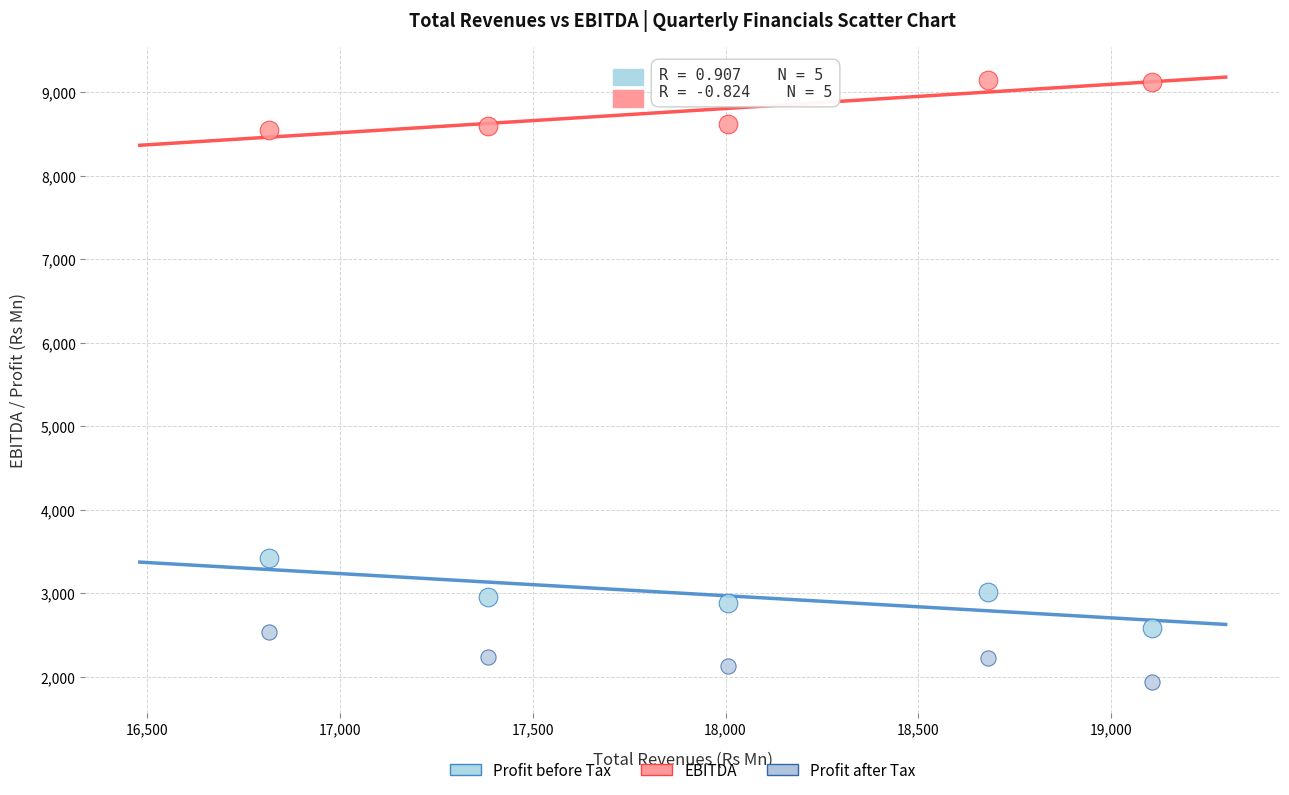

Which series contains the highest Y value?

EBITDA